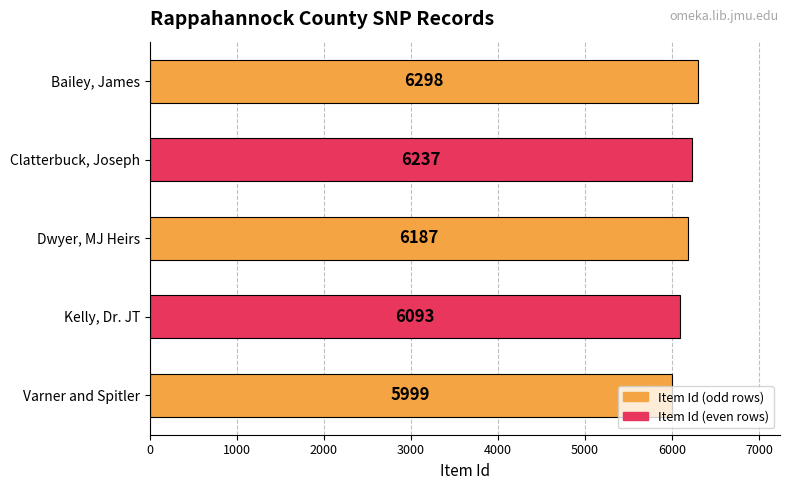

Is it true that the value at Clatterbuck, Joseph is 11182?

False